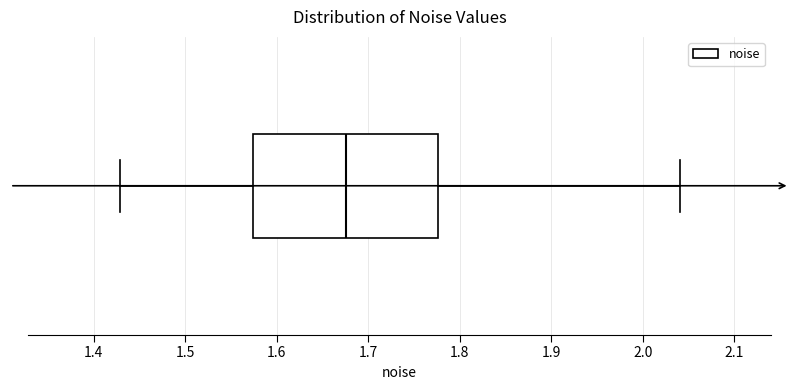

Where does the left whisker of the box end on the x-axis? The values are not printed on the chart, so give them approximately, as read against the axis.

1.43